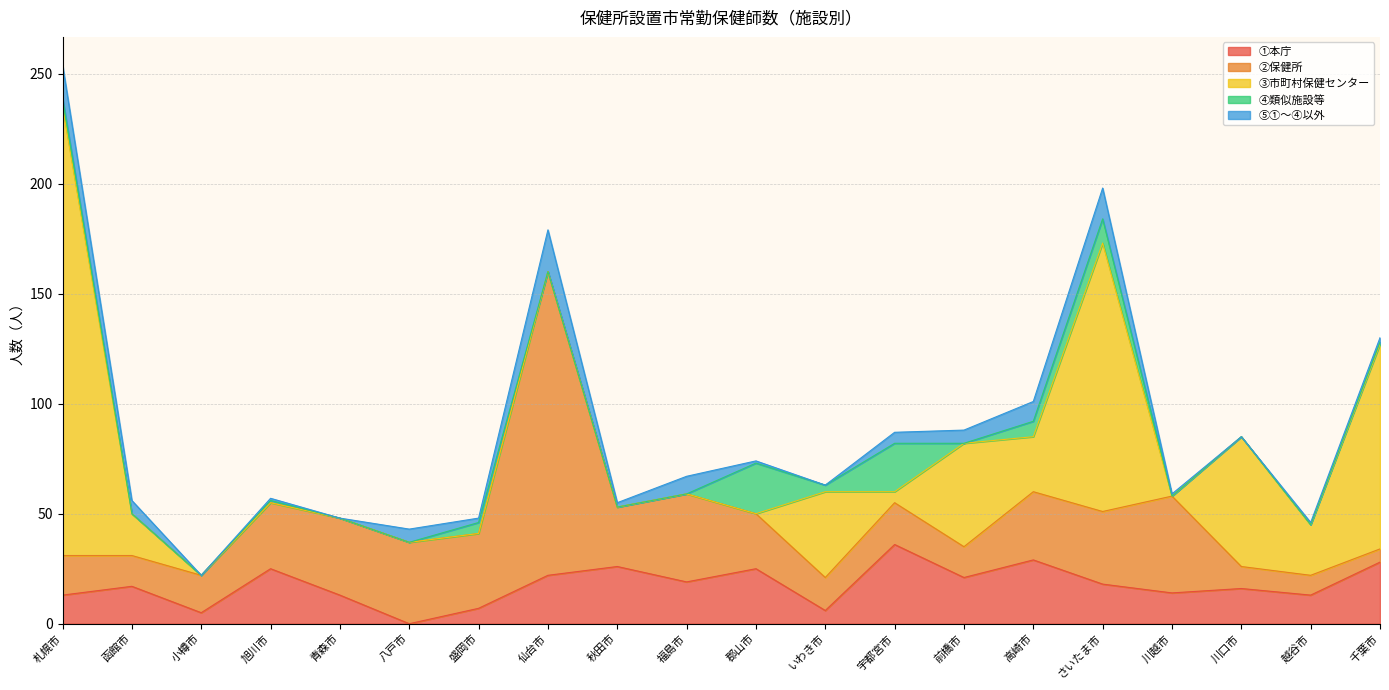

Reading left to right, extract all data points from this chart.

①本庁: 13	17	5	25	13	0	7	22	26	19	25	6	36	21	29	18	14	16	13	28
②保健所: 18	14	17	30	35	37	34	138	27	40	25	15	19	14	31	33	44	10	9	6
③市町村保健センター: 204	19	0	0	0	0	0	0	0	0	0	39	5	47	25	122	0	59	23	93
④類似施設等: 4	0	0	1	0	0	5	0	0	0	23	3	22	0	7	11	0	0	0	1
⑤①～④以外: 15	6	0	1	0	6	2	19	2	8	1	0	5	6	9	14	1	0	1	2